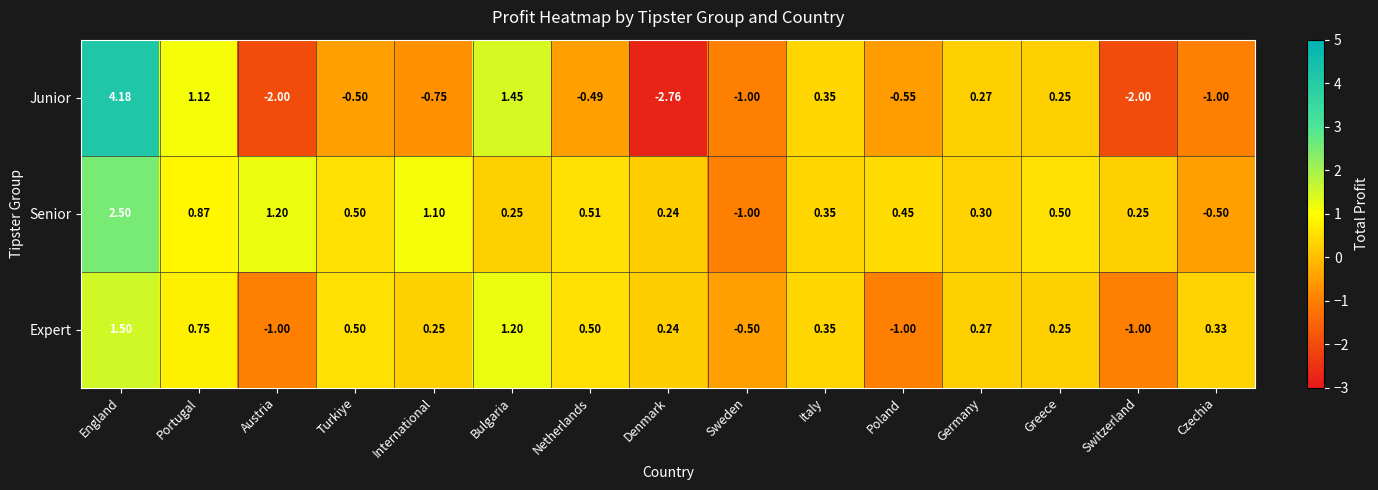

At which category does the chart reach its minimum across all series?

Denmark